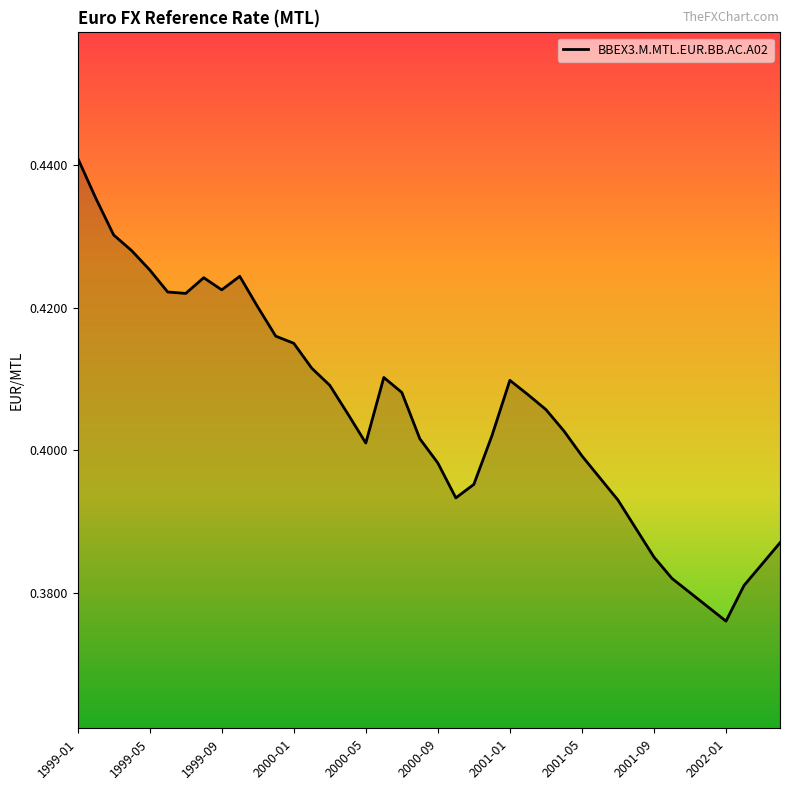

What is the sum of all values?

16.2